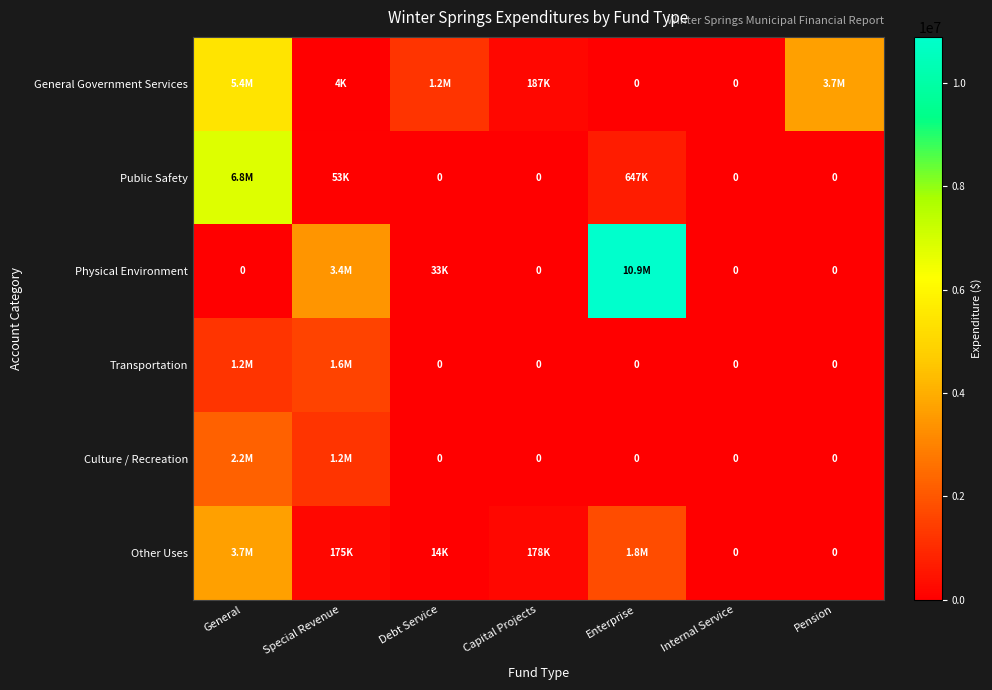

Rank the series at Enterprise from highest to lowest value.

Physical Environment, Other Uses, Public Safety, General Government Services, Transportation, Culture / Recreation